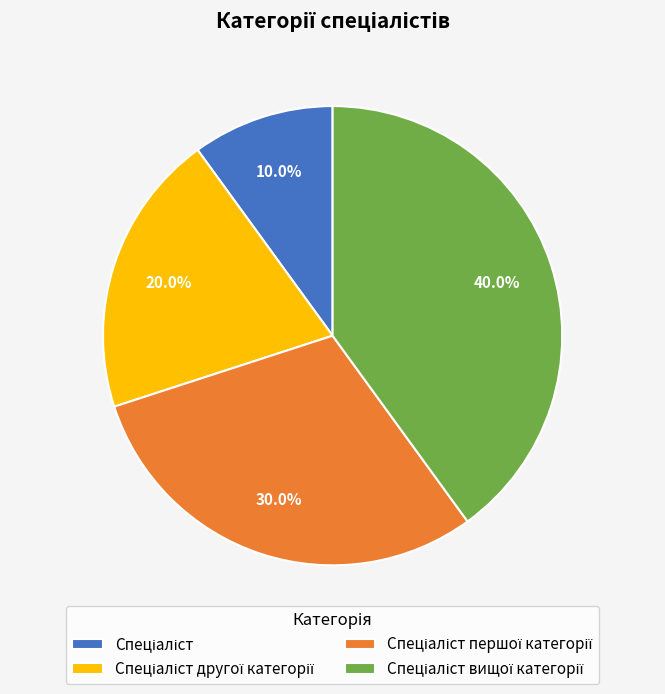

Does any single category account for the majority?

No